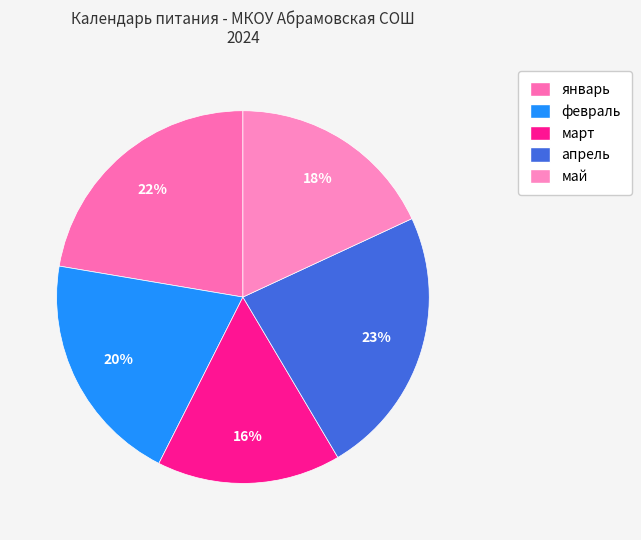

What percentage is NOT represented by май?

81.9%